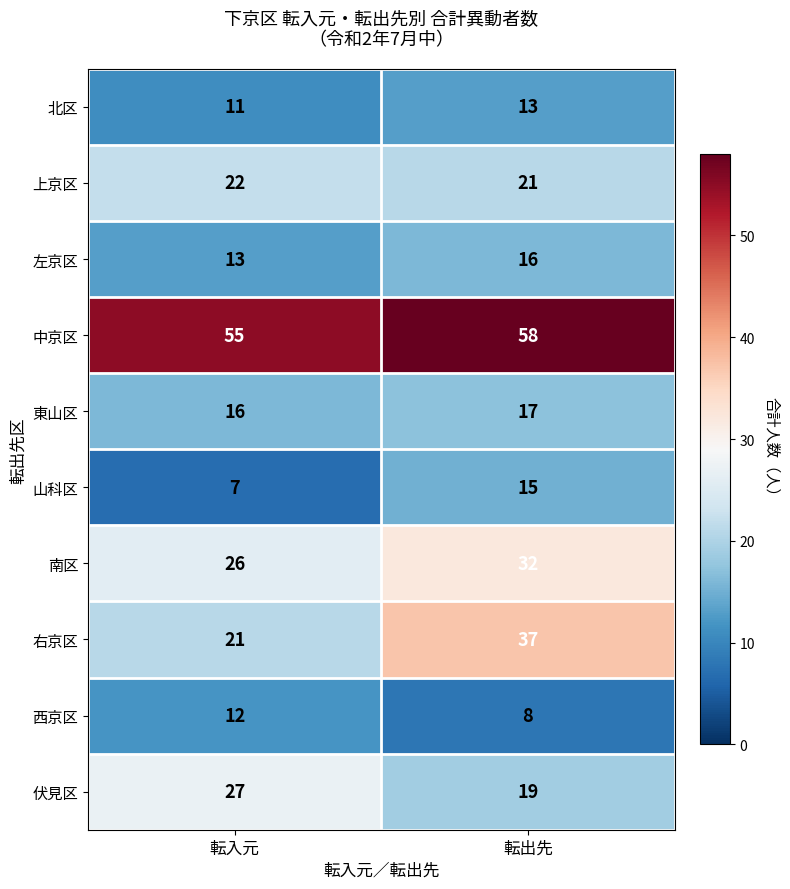

At which label is 南区 closest to 29?

転入元